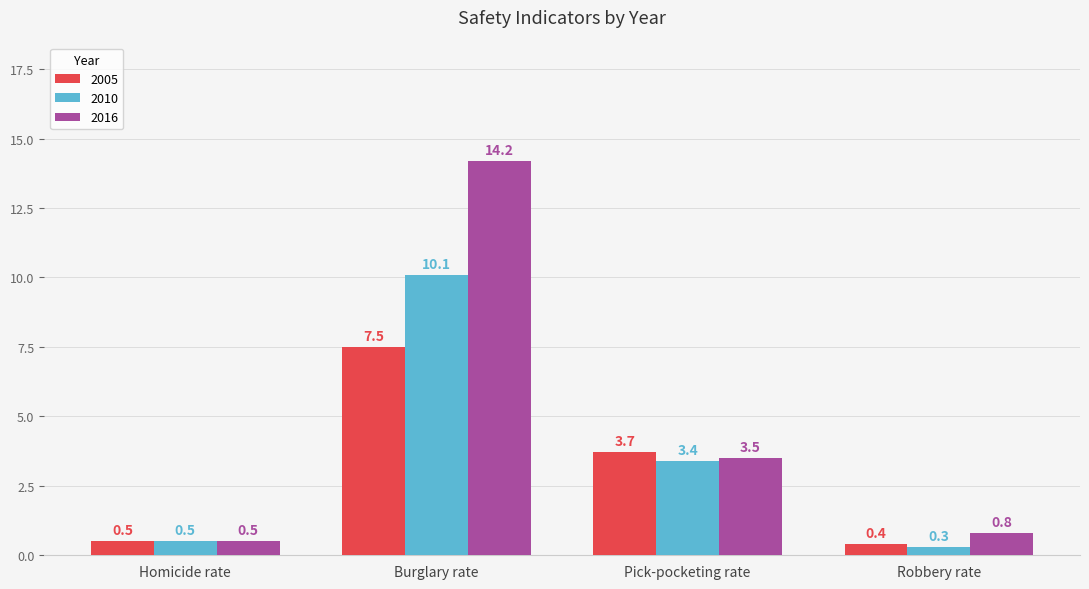

Which series changed the most between Homicide rate and Robbery rate?

2016